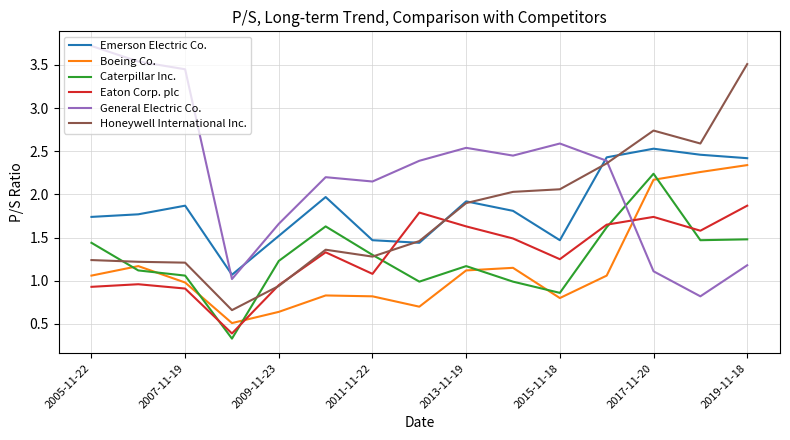

What is the greatest value displayed?

3.7